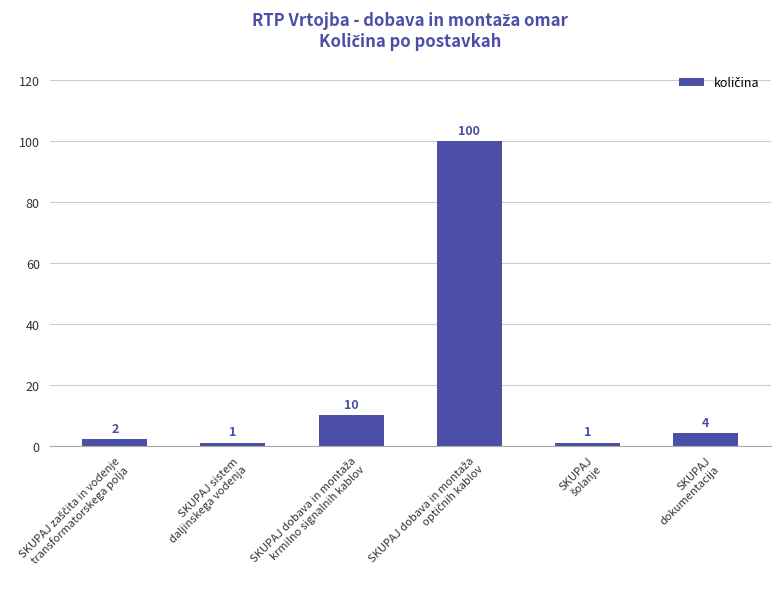

What is the average value?

20